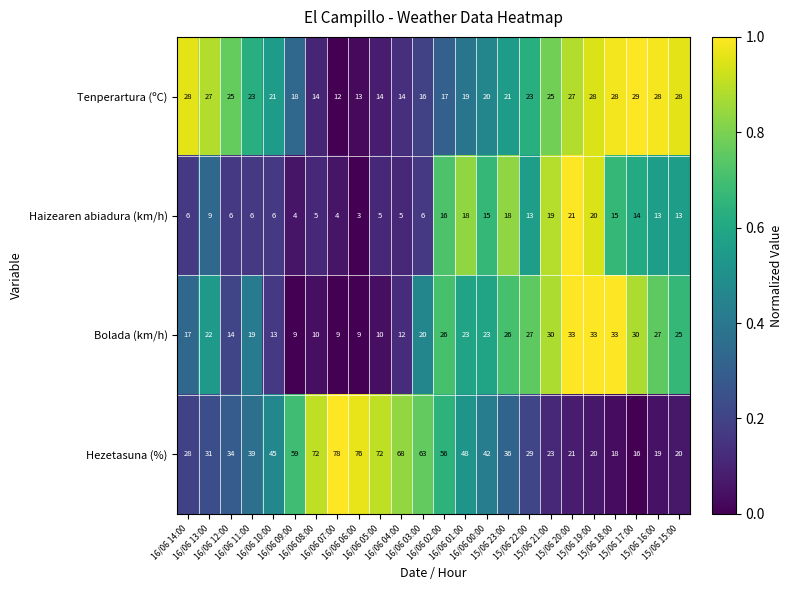

Which series has the largest total across all categories?

Hezetasuna (%)